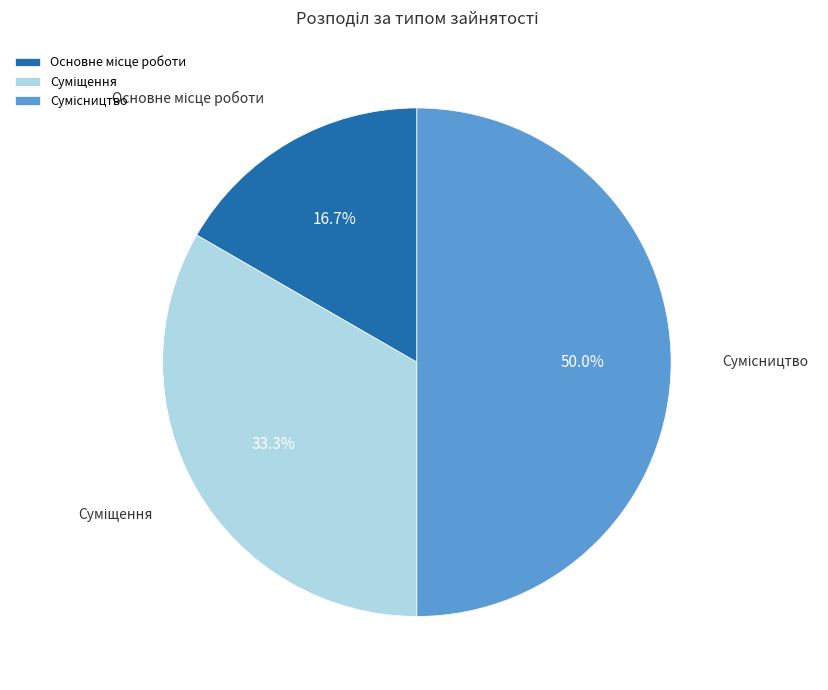

Does any single category account for the majority?

No